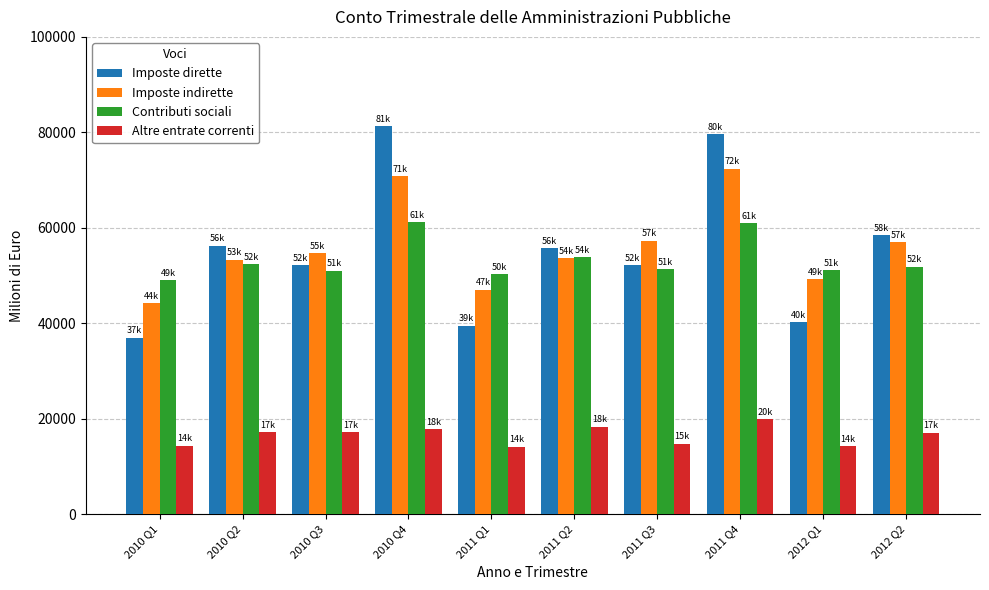

True or false: Imposte dirette has a value of 81308.2 at 2010 Q4.

True